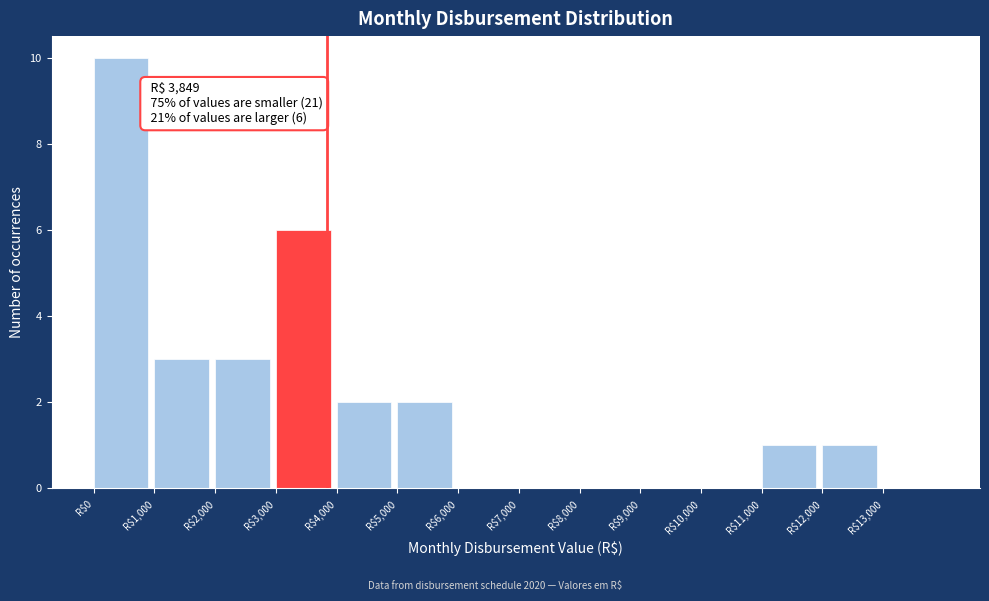

Which range on the x-axis has the tallest bar?

0 to 1000